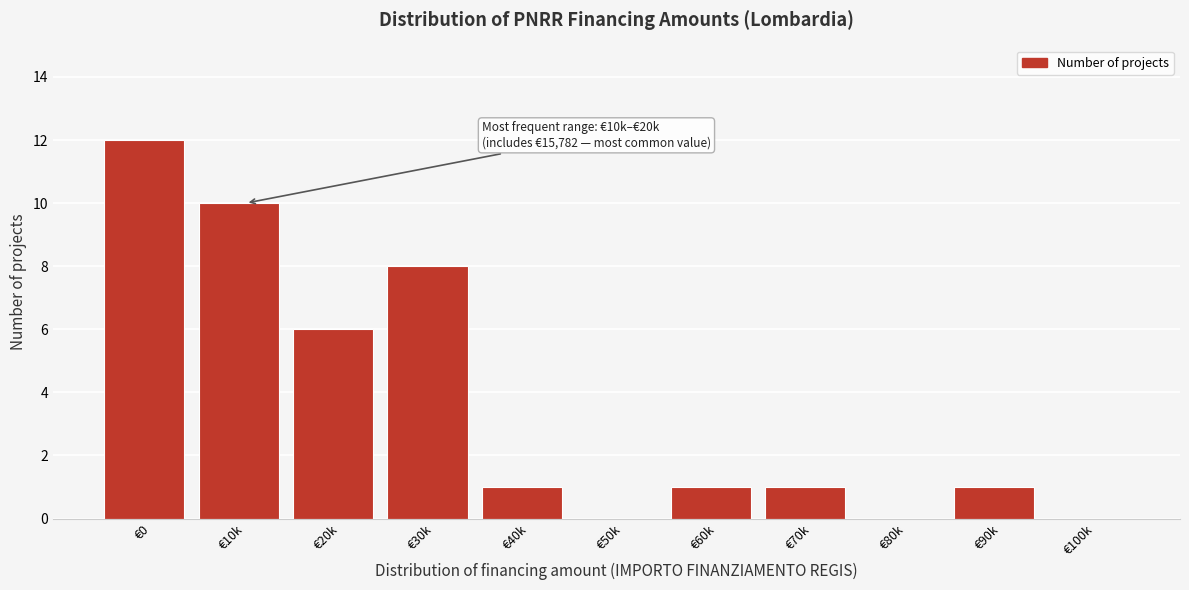

Reading left to right, what are all the values shown in this chart?

€0=12	€10k=10	€20k=6	€30k=8	€40k=1	€50k=0	€60k=1	€70k=1	€80k=0	€90k=1	€100k=0